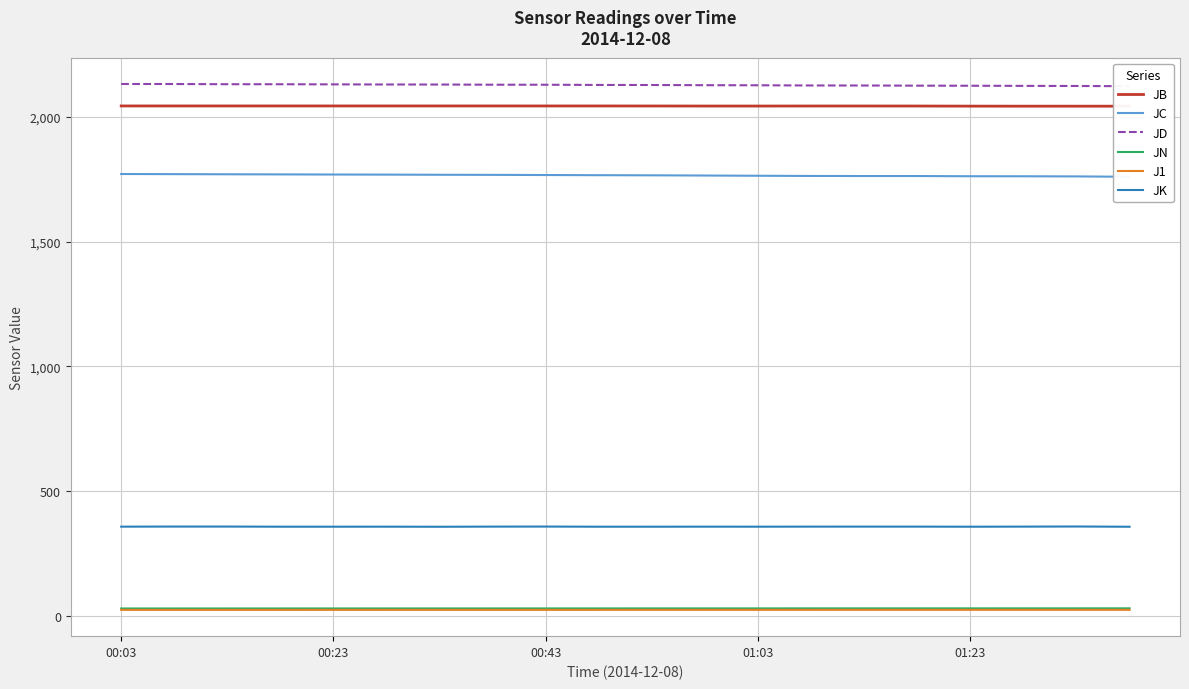

Between 7 and 00:03, which is larger?

00:03